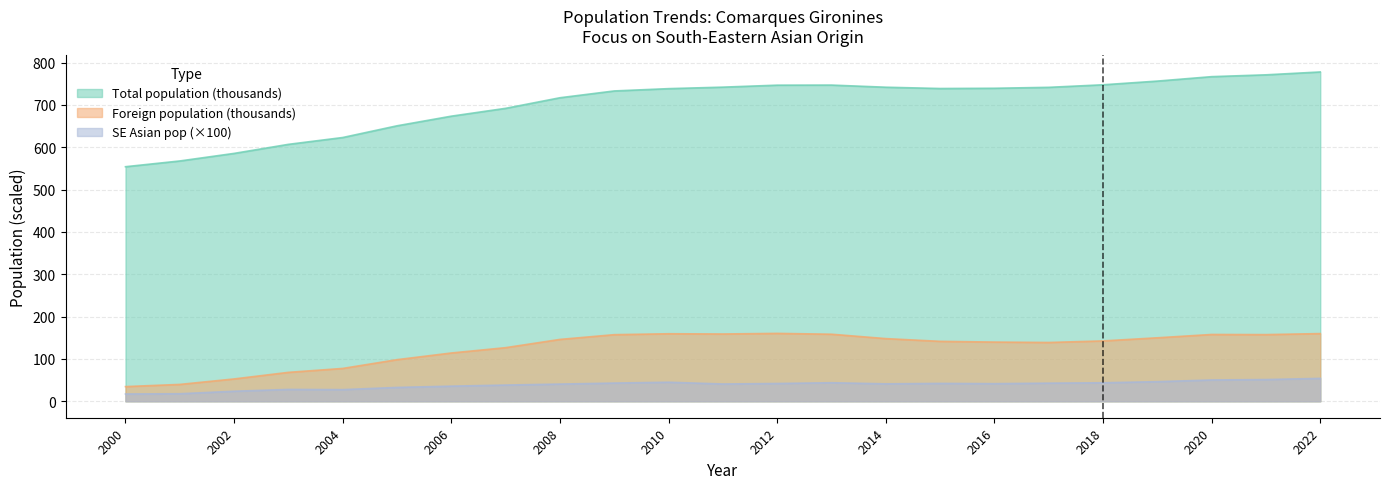

How many categories are shown in the chart?

23